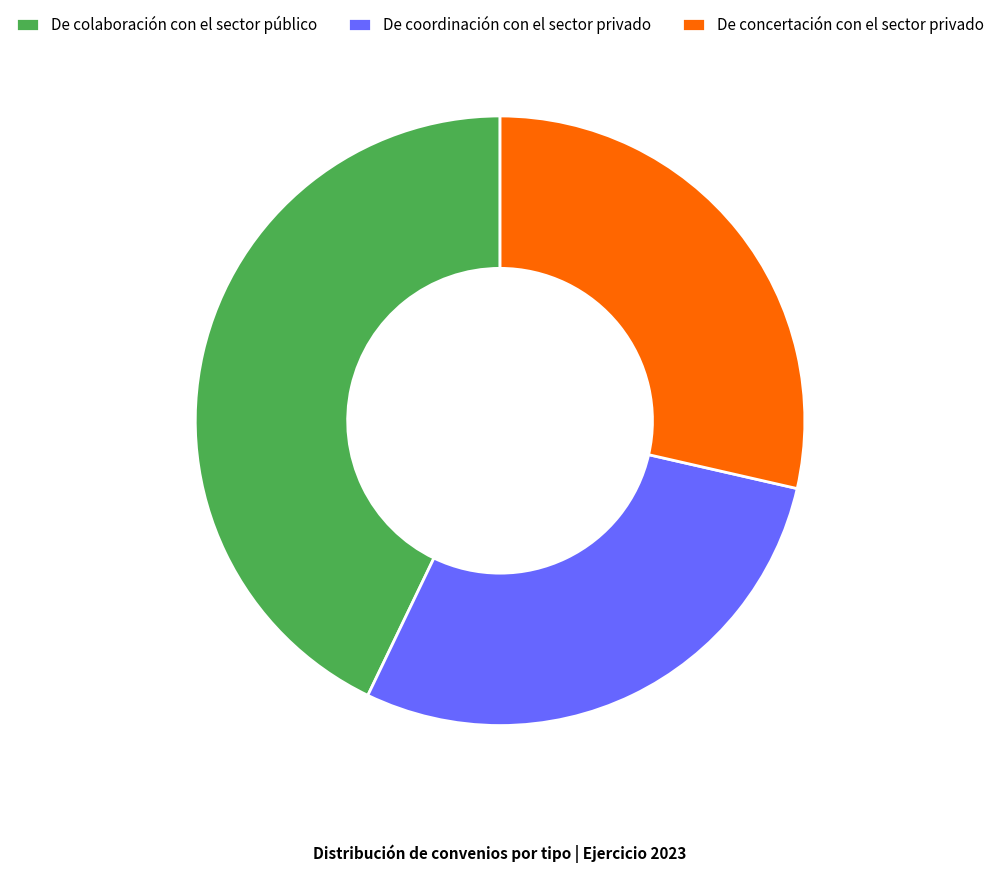

The De colaboración con el sector público slice represents 57% of the pie. True or false?

False